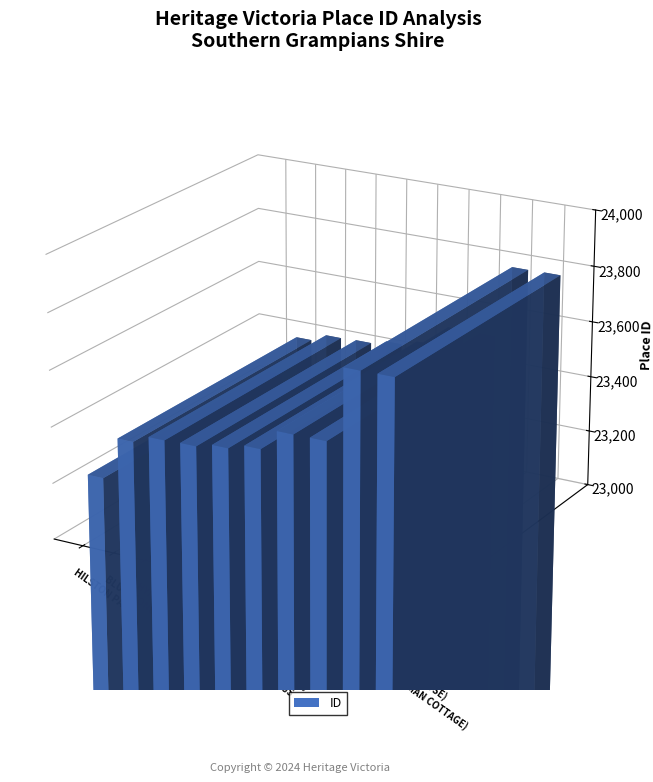

What is the label of the 3rd bar from the left?

HYNES WOOLSHED AND OUTBUILDINGS